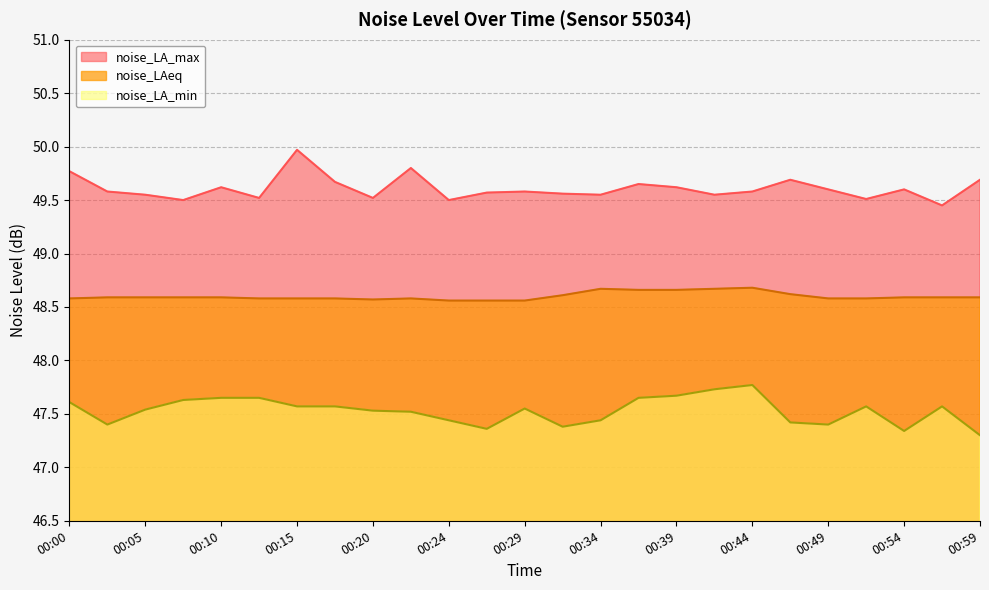

Rank the series at 00:29 from lowest to highest value.

noise_LA_min, noise_LAeq, noise_LA_max